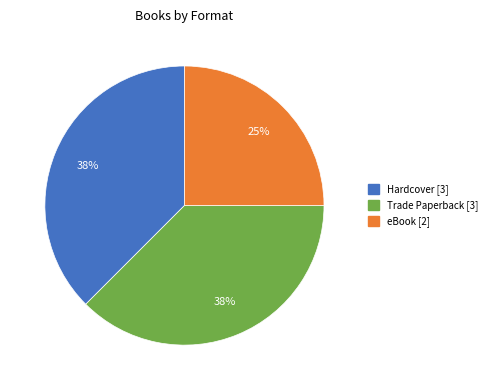

Does any single category account for the majority?

No